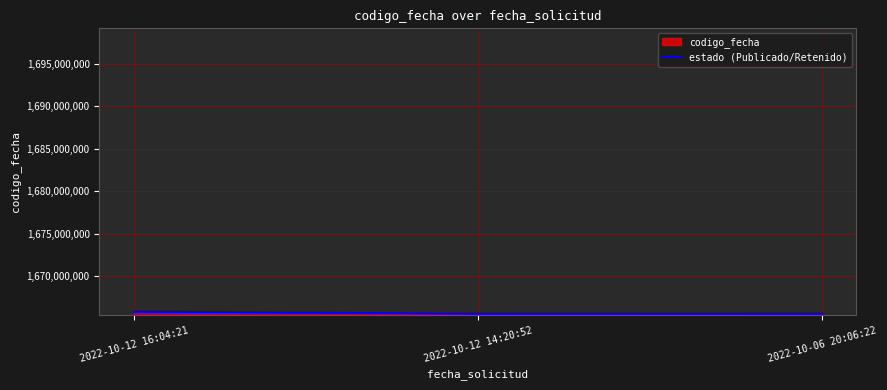

Count the number of categories in the chart.

3